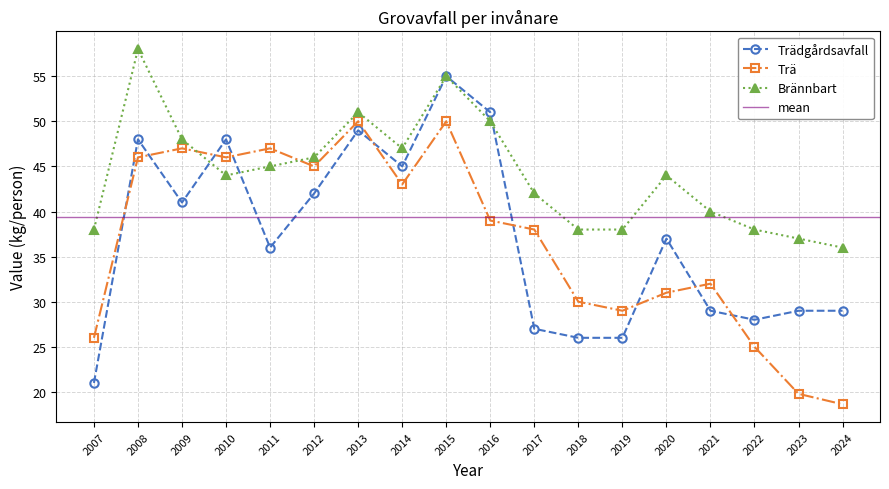

What is the average value of the Trädgårdsavfall series?

37.1